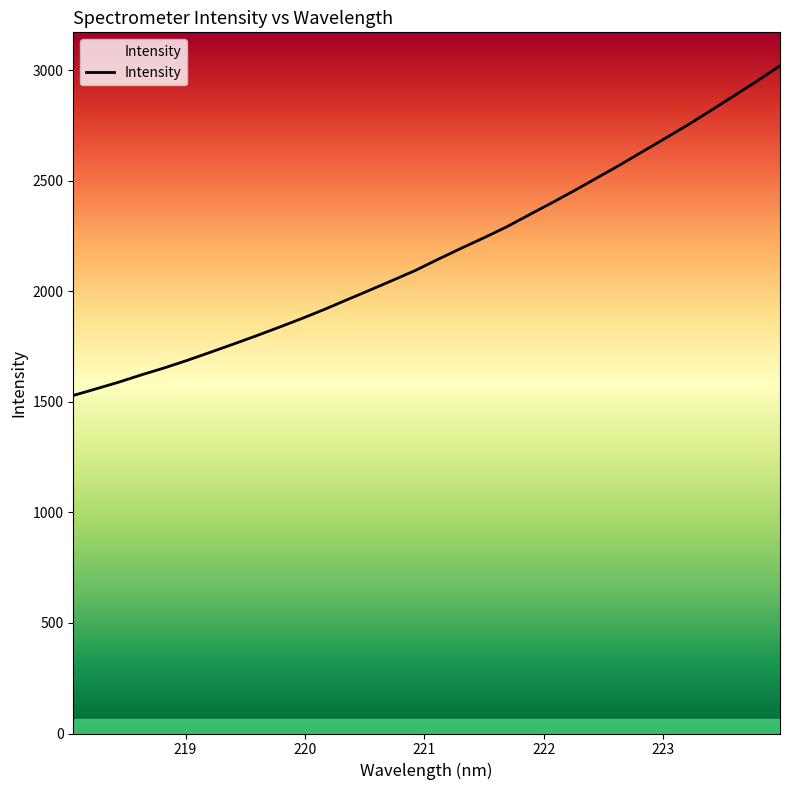

What is the maximum value shown in the chart?

3019.9